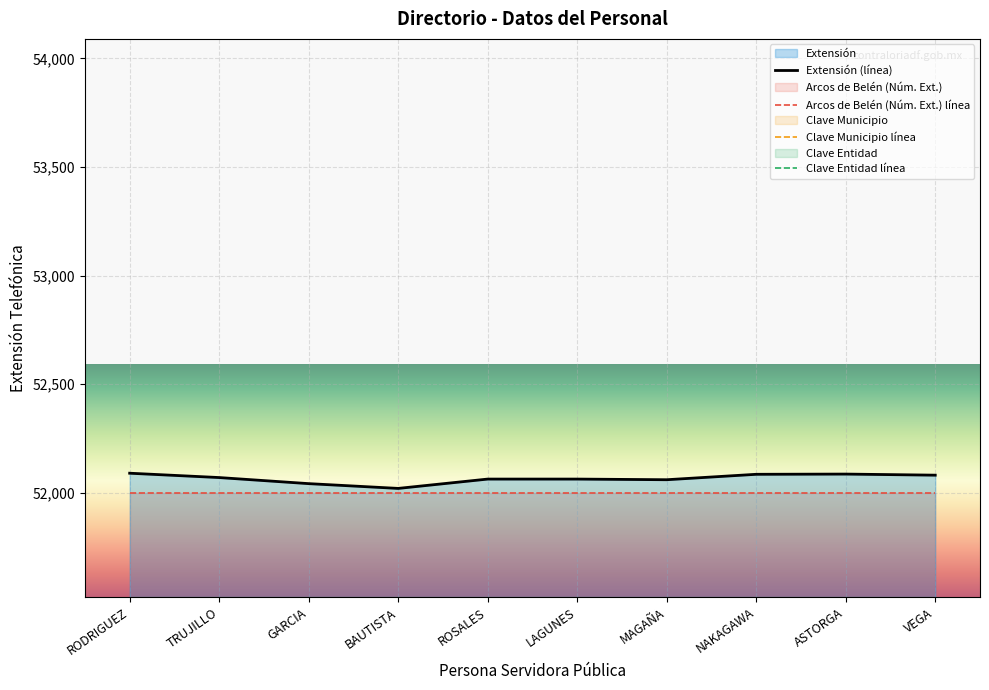

What is the label of the 3rd point from the right?

NAKAGAWA